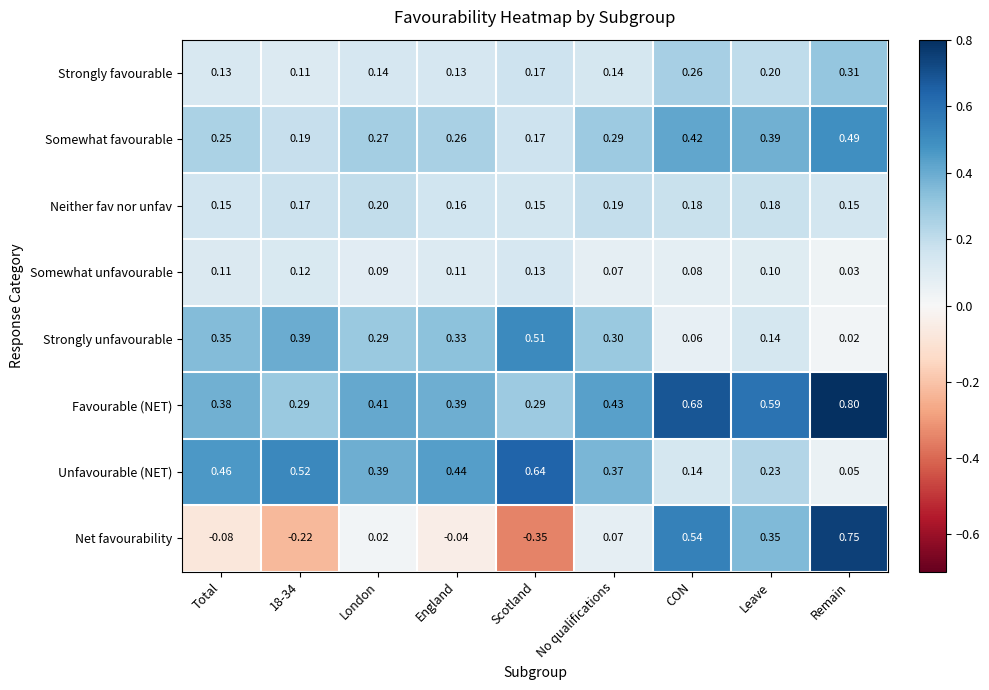

At CON, list the series in order from smallest to largest.

Strongly unfavourable, Somewhat unfavourable, Unfavourable (NET), Neither fav nor unfav, Strongly favourable, Somewhat favourable, Net favourability, Favourable (NET)